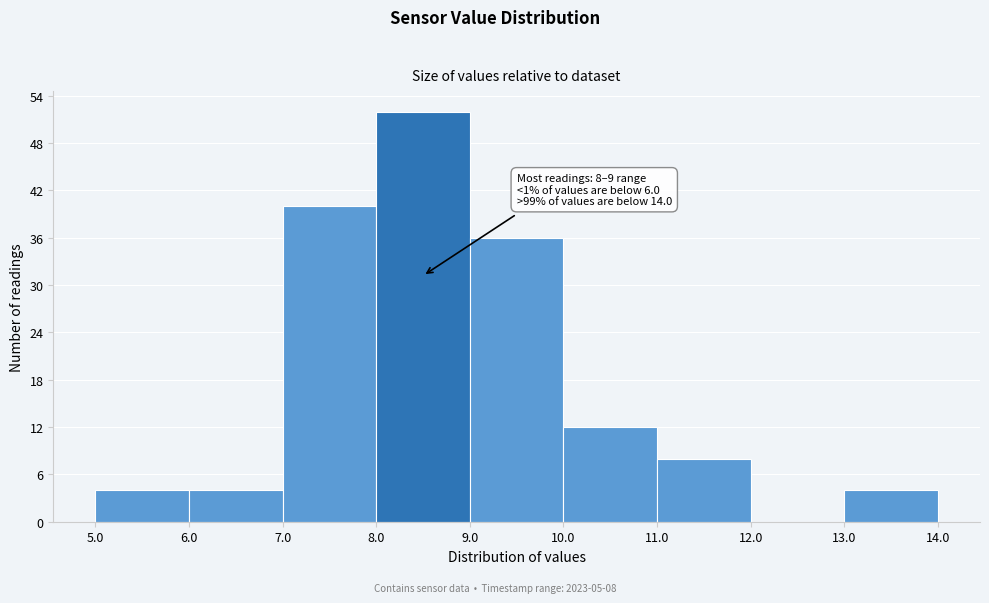

Over which range of the x-axis is the bar tallest?

8.0 to 9.0